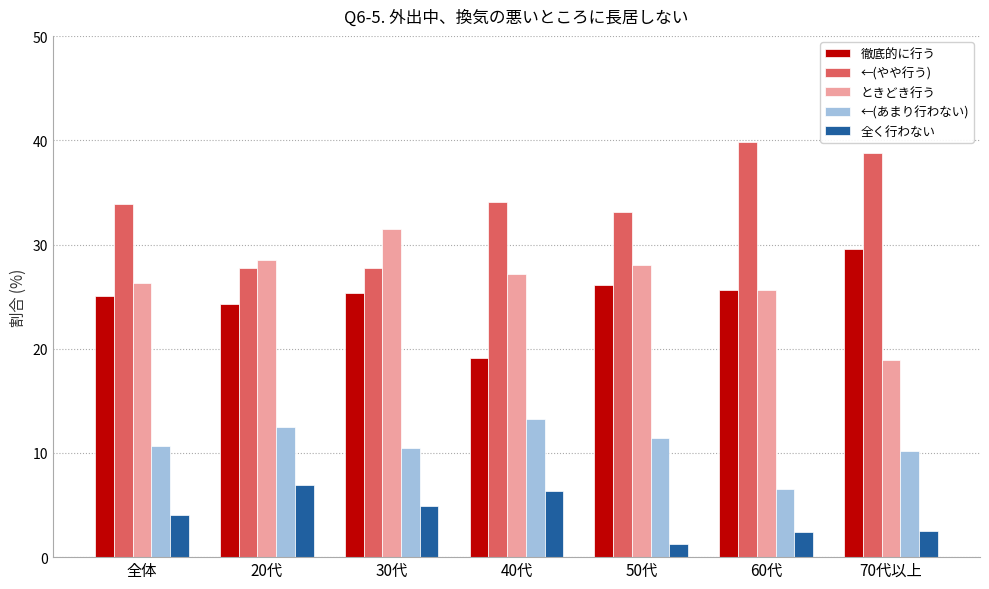

What is the spread (max minus min) of values at 20代?

21.5